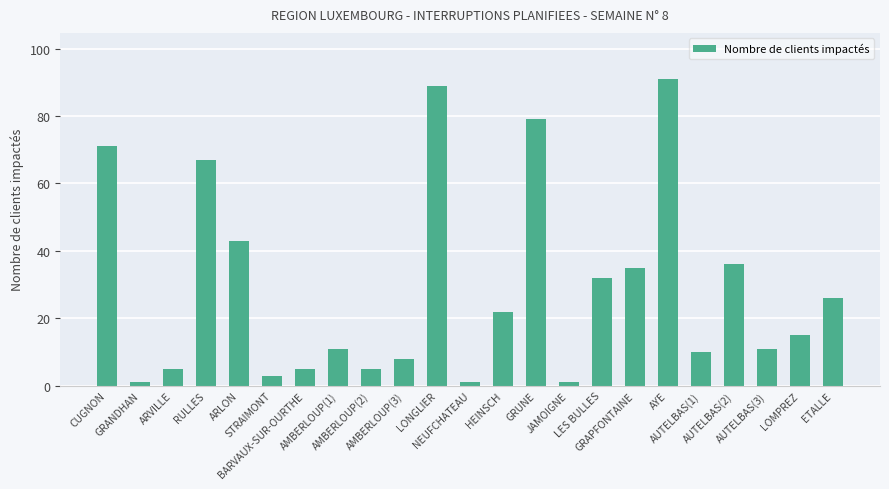

The value at STRAIMONT is 3. True or false?

True